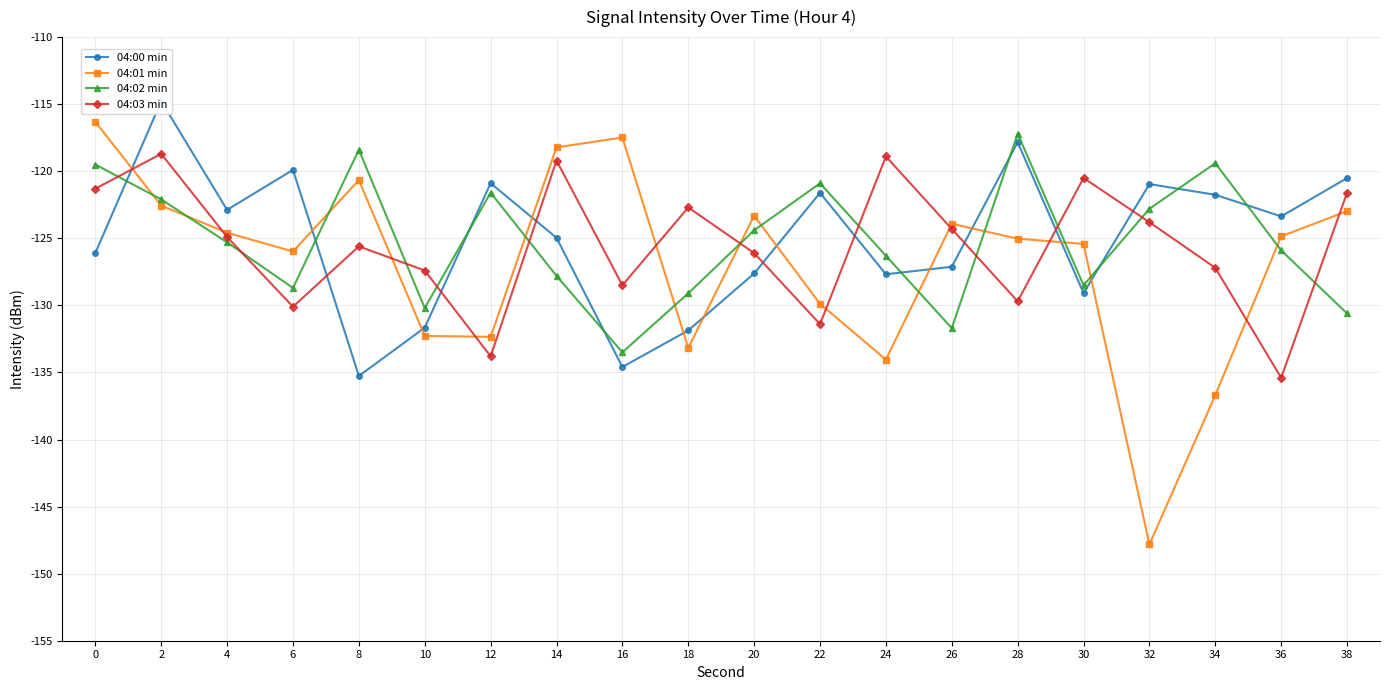

Reading left to right, list all the values displayed in this chart.

04:00 min: 0=-126.1	2=-114.8	4=-122.9	6=-119.9	8=-135.3	10=-131.7	12=-120.9	14=-125.0	16=-134.6	18=-131.9	20=-127.6	22=-121.6	24=-127.7	26=-127.1	28=-117.8	30=-129.1	32=-121.0	34=-121.8	36=-123.4	38=-120.5
04:01 min: 0=-116.3	2=-122.6	4=-124.6	6=-126.0	8=-120.7	10=-132.3	12=-132.3	14=-118.2	16=-117.5	18=-133.2	20=-123.3	22=-129.9	24=-134.0	26=-123.9	28=-125.0	30=-125.4	32=-147.8	34=-136.7	36=-124.9	38=-123.0
04:02 min: 0=-119.5	2=-122.1	4=-125.3	6=-128.7	8=-118.4	10=-130.2	12=-121.6	14=-127.8	16=-133.5	18=-129.1	20=-124.4	22=-120.9	24=-126.3	26=-131.7	28=-117.2	30=-128.5	32=-122.8	34=-119.4	36=-125.9	38=-130.6
04:03 min: 0=-121.3	2=-118.7	4=-124.9	6=-130.1	8=-125.6	10=-127.4	12=-133.8	14=-119.2	16=-128.5	18=-122.7	20=-126.1	22=-131.4	24=-118.9	26=-124.3	28=-129.7	30=-120.5	32=-123.8	34=-127.2	36=-135.4	38=-121.6